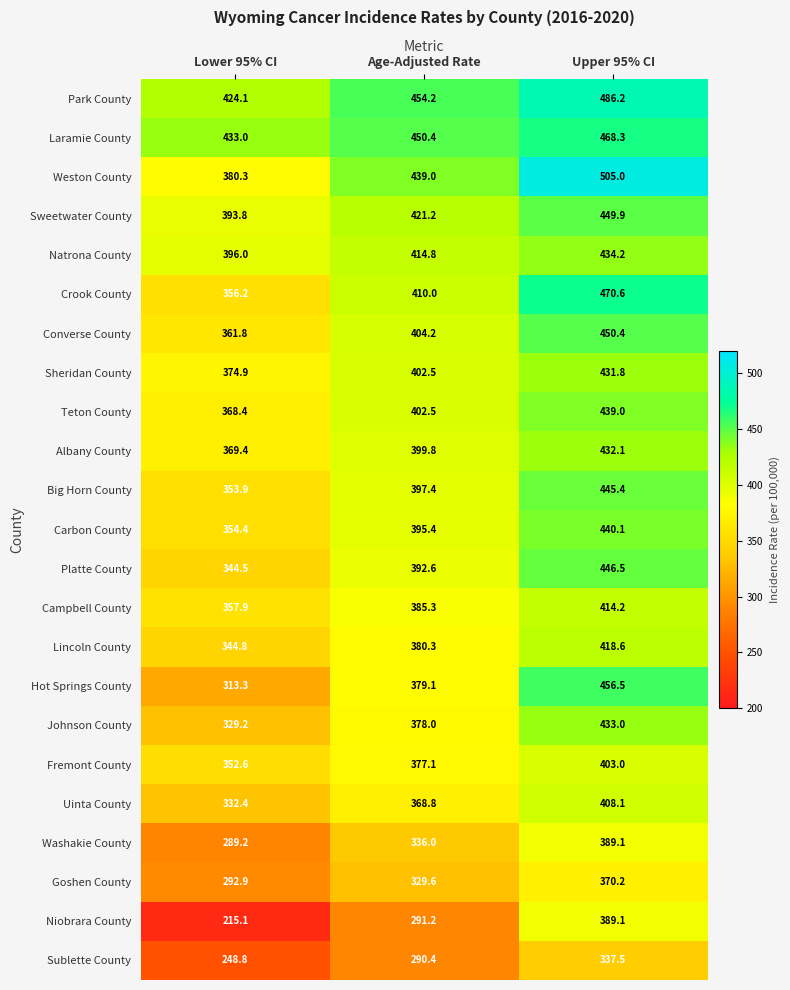

What is the total value across all series at Upper 95% CI?

9918.8